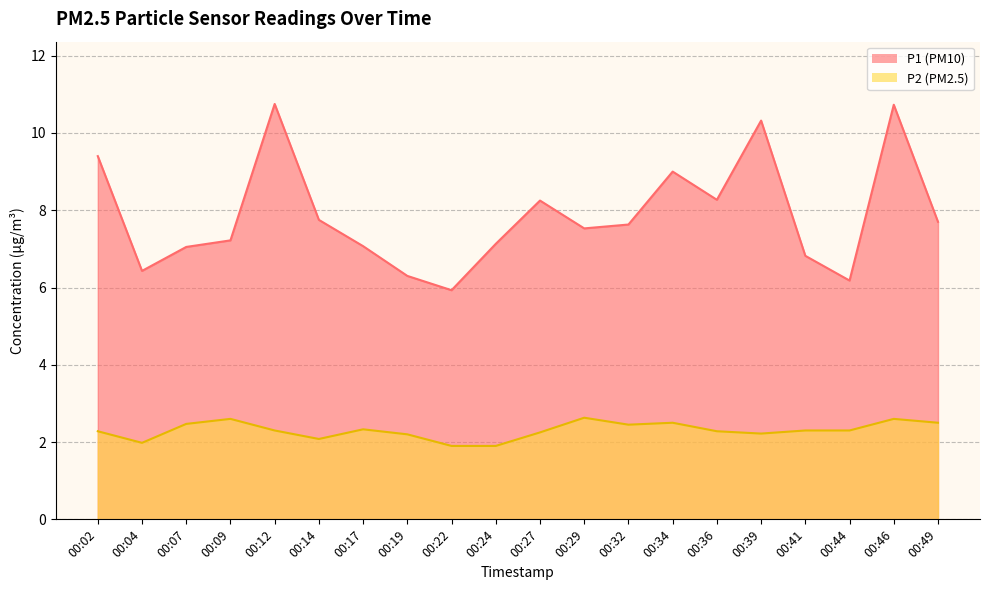

Which series has the largest range (max minus min)?

P1